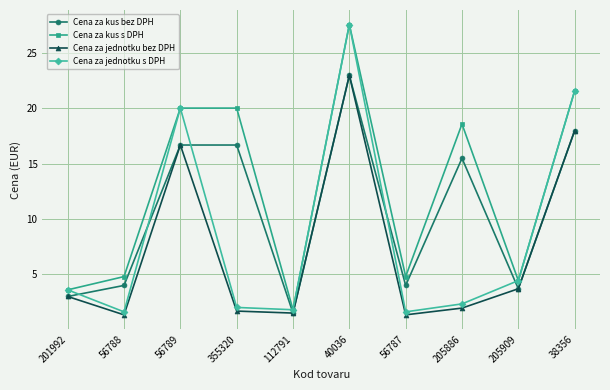

How many lines are shown in the chart?

4